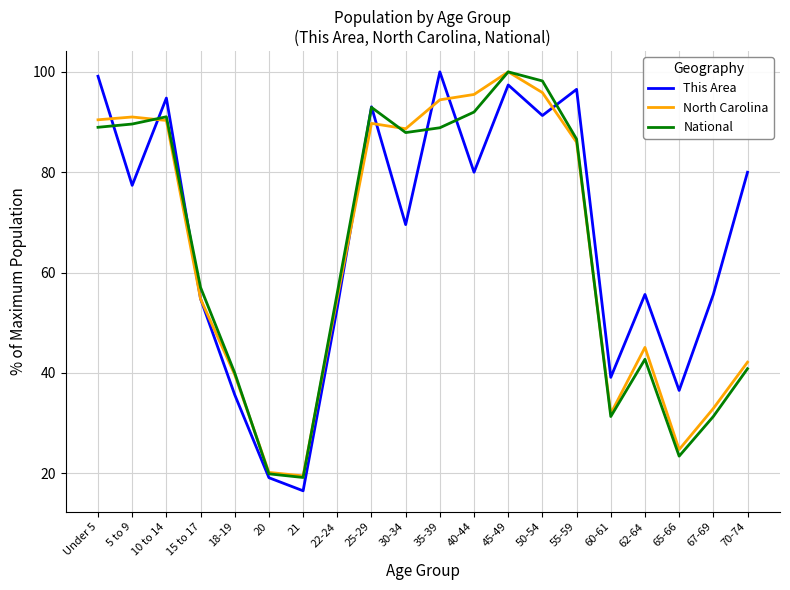

At which category does National reach its first local peak?

10 to 14